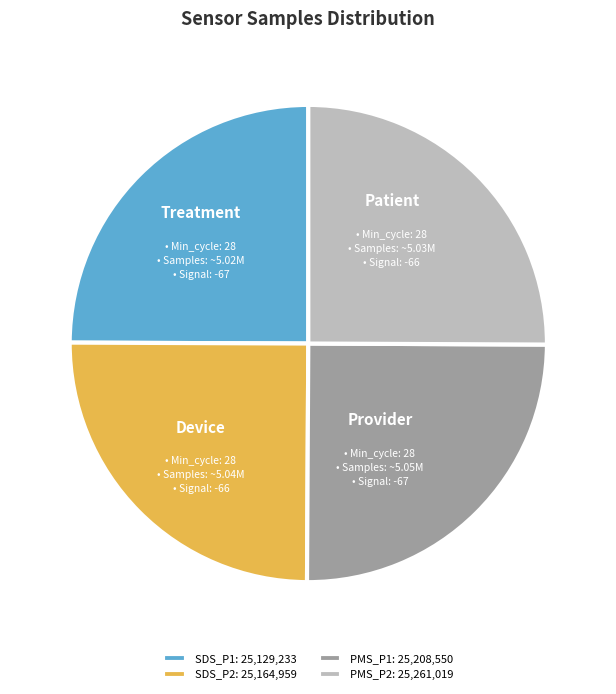

Does any single category account for the majority?

No